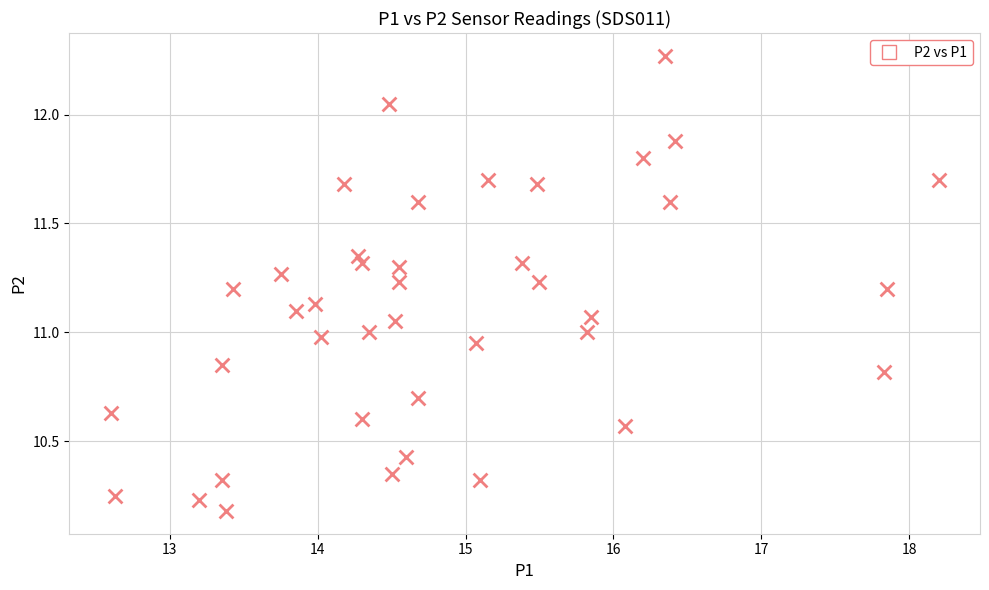

What is the range of Y values (max minus min)?

2.1